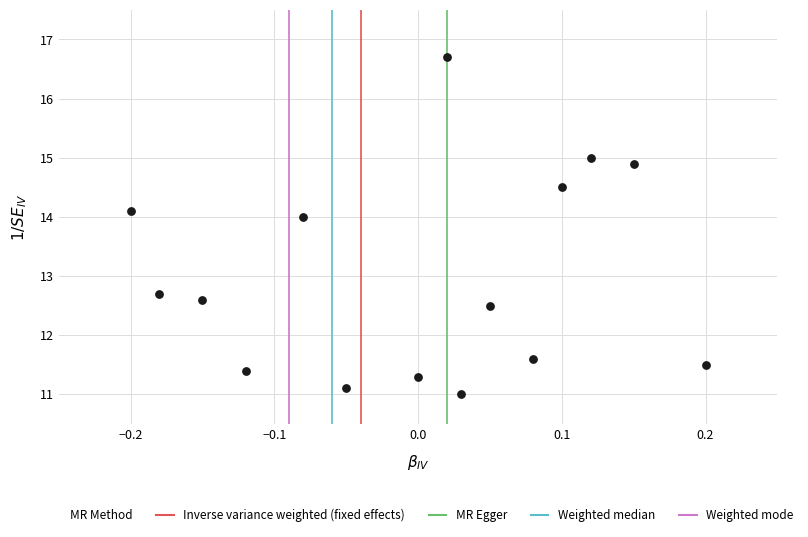

What Y value in the scatter plot is closest to 13?

12.7